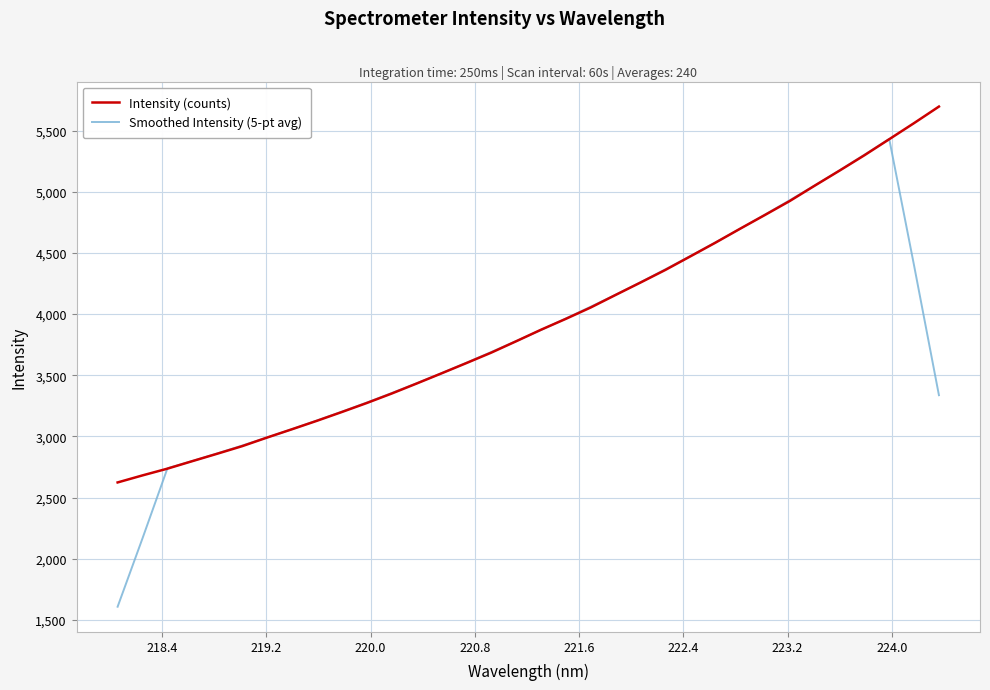

List the series in order of their peak value, lowest first.

Smoothed Intensity (5-pt avg), Intensity (counts)